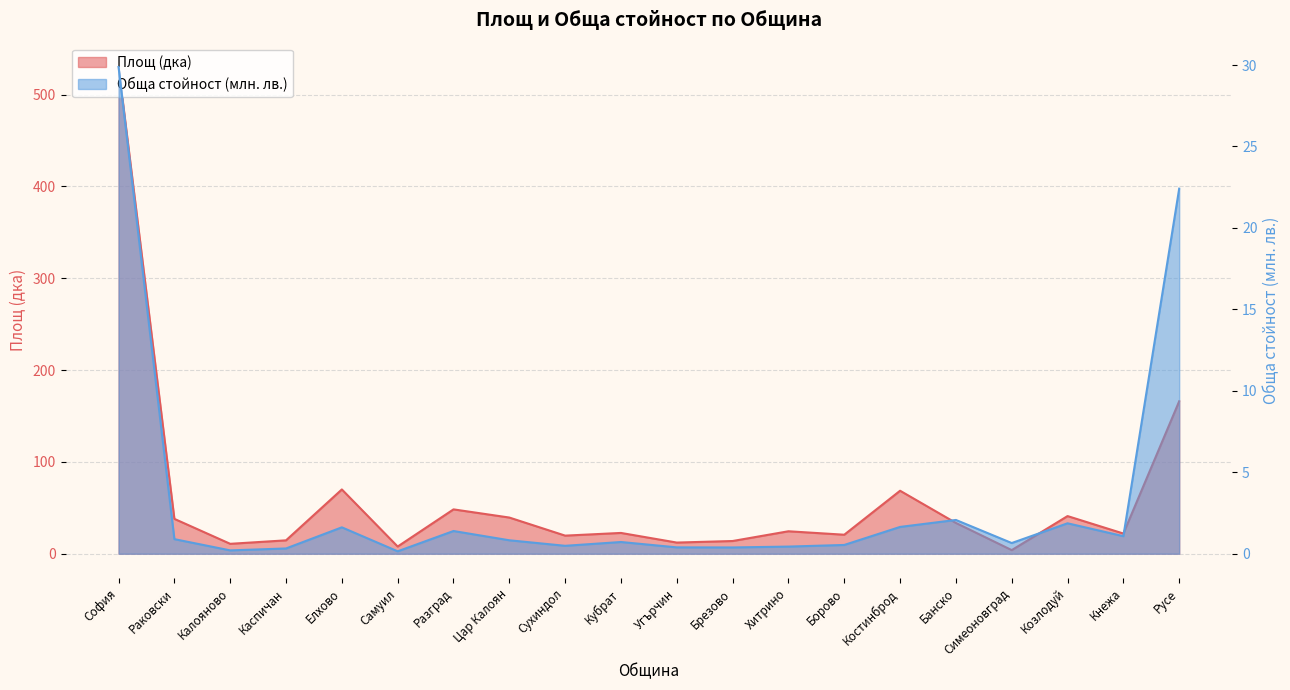

Which series has the widest spread of values?

Площ (дка)